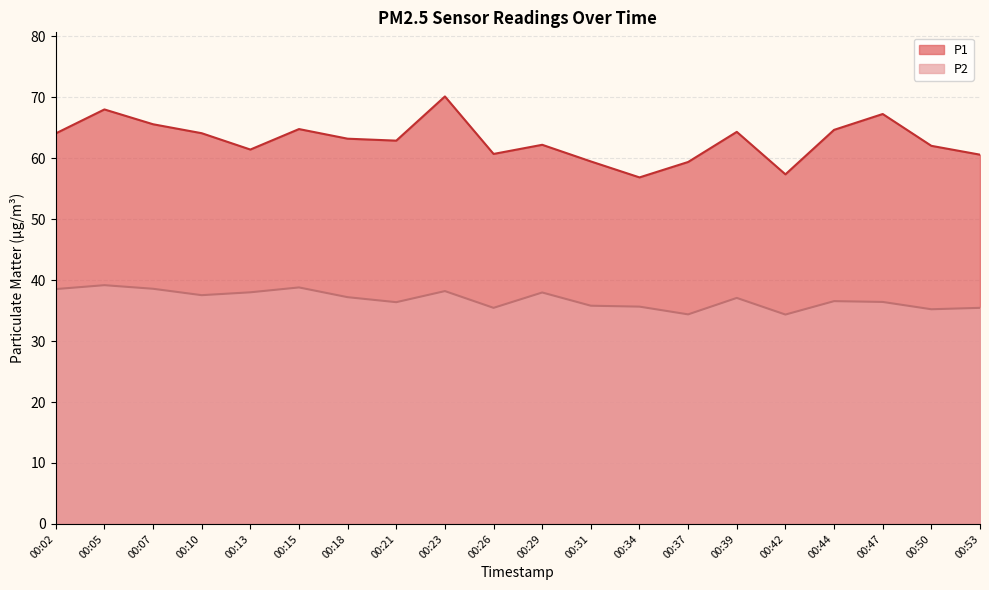

At 00:05, list the series in order from largest to smallest.

P1, P2